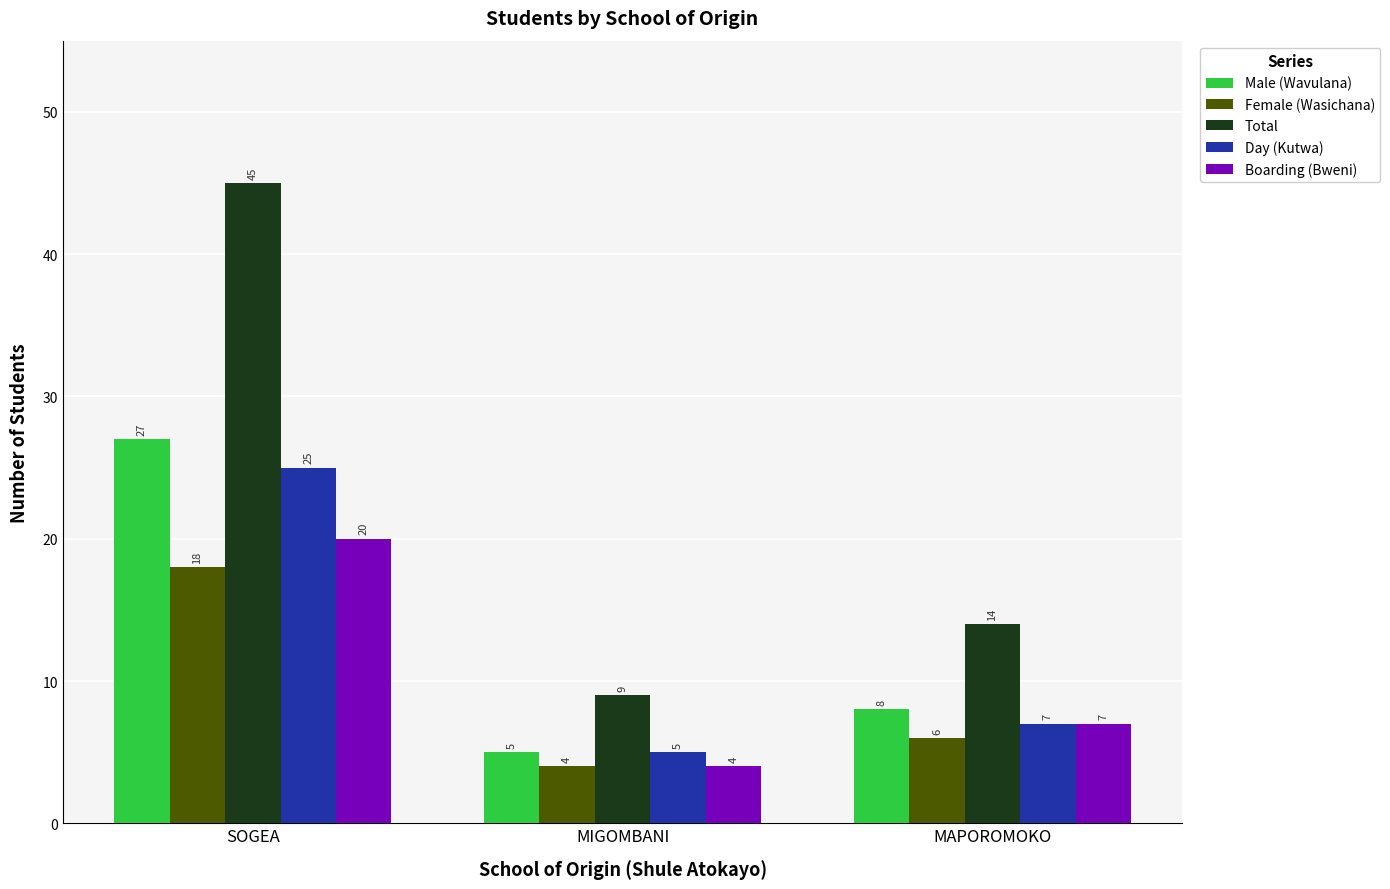

What is the spread (max minus min) of values at SOGEA?

27